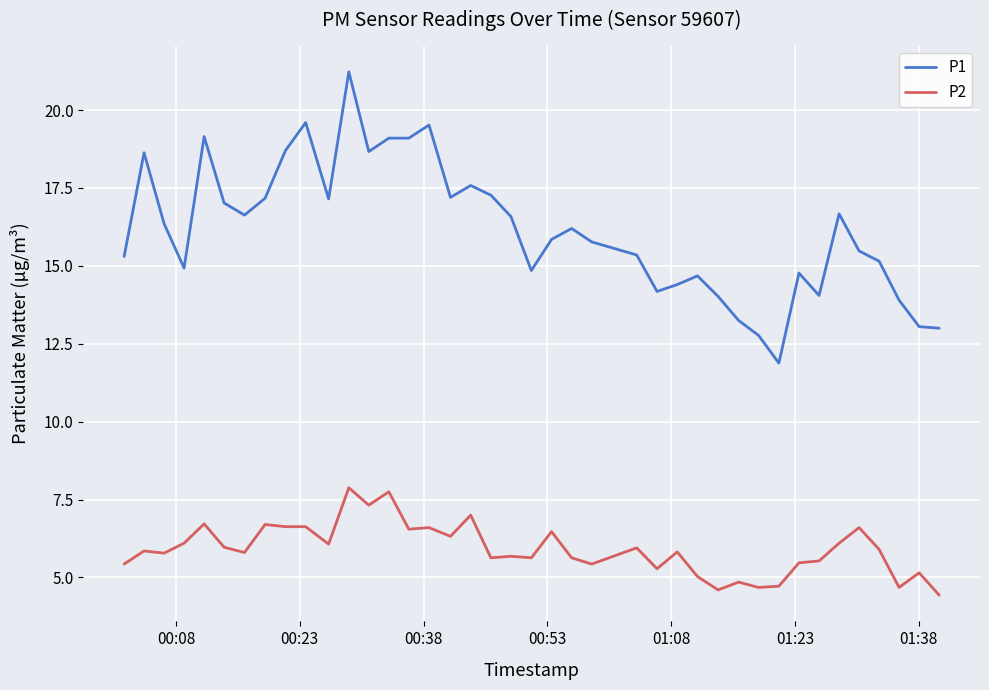

Which series has the largest total across all categories?

P1